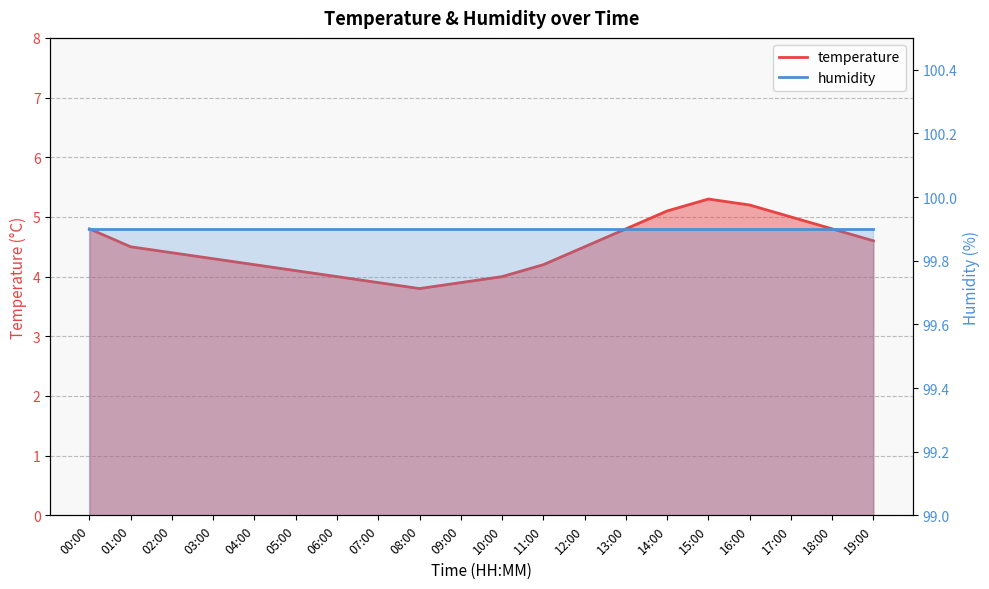

How many points are lower than both their immediate neighbors (excluding endpoints)?

1